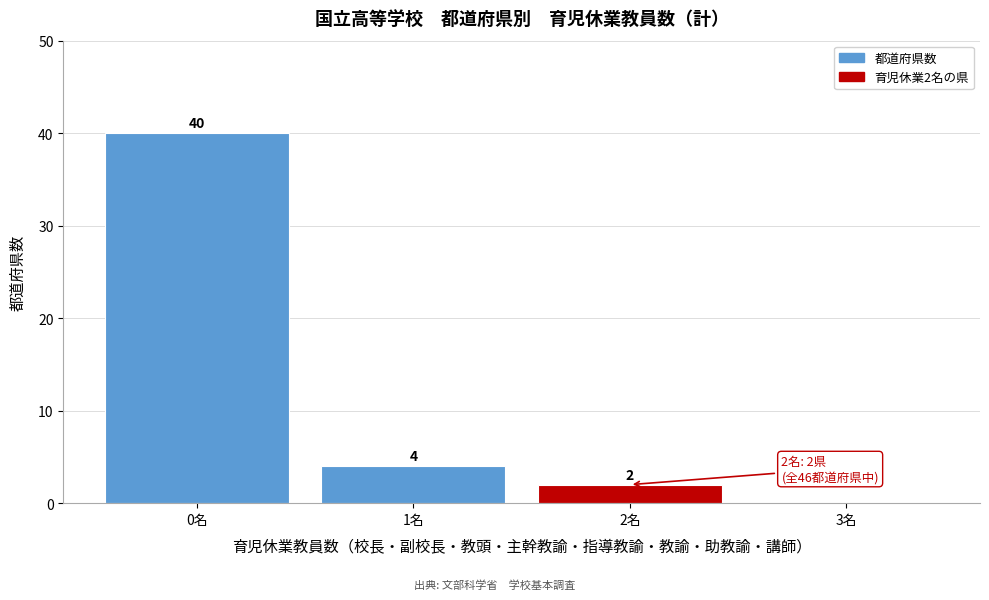

Over which range of the x-axis is the bar tallest?

-0.5 to 0.5